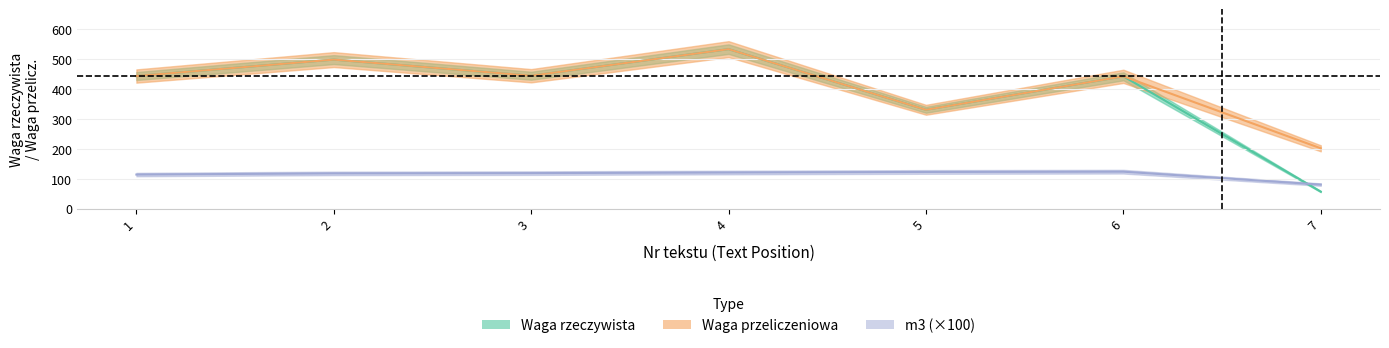

List the labels in order of Waga rzeczywista value, smallest first.

7, 5, 6, 1, 3, 2, 4